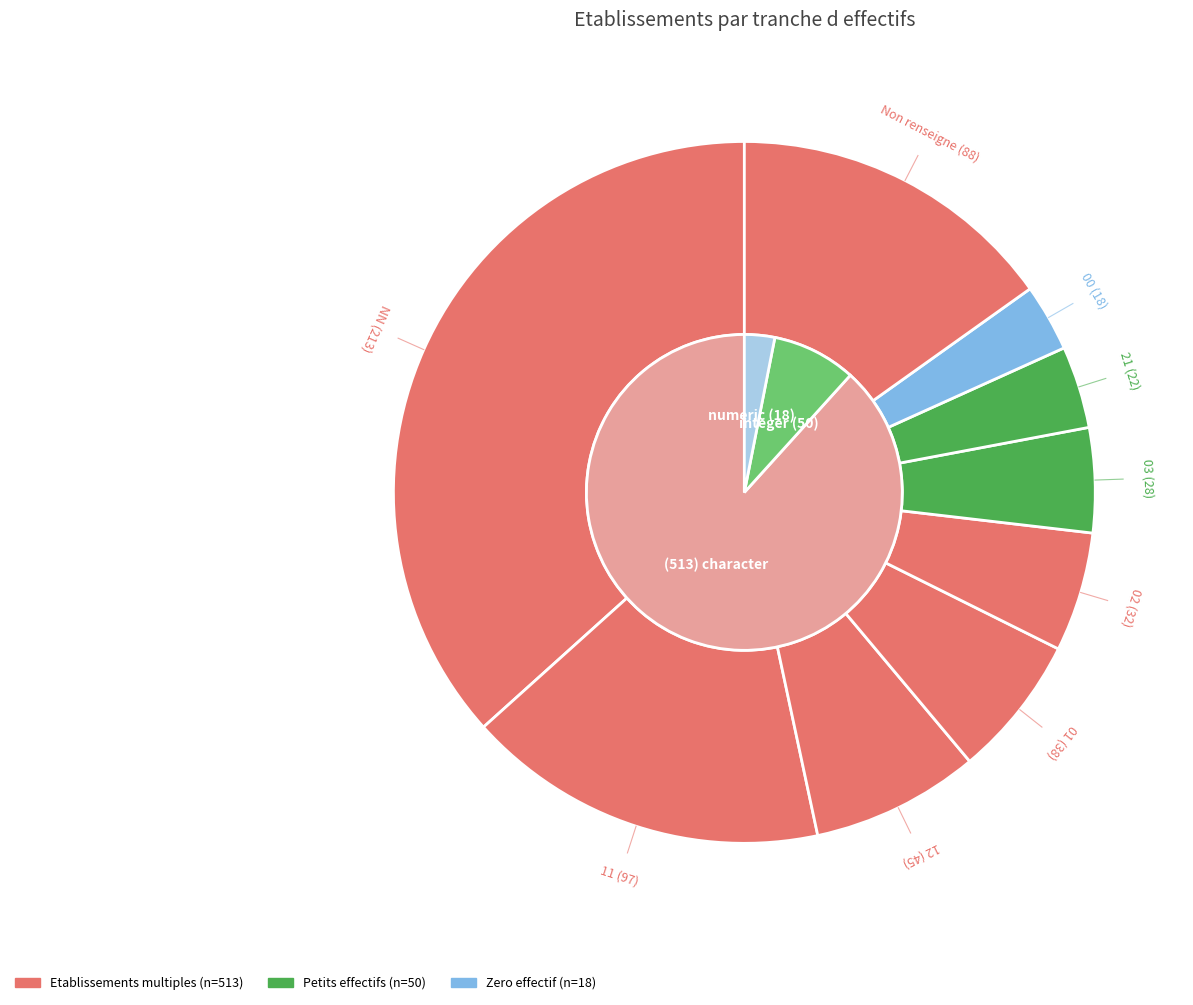

Is it true that 02 is 18% of the pie?

False